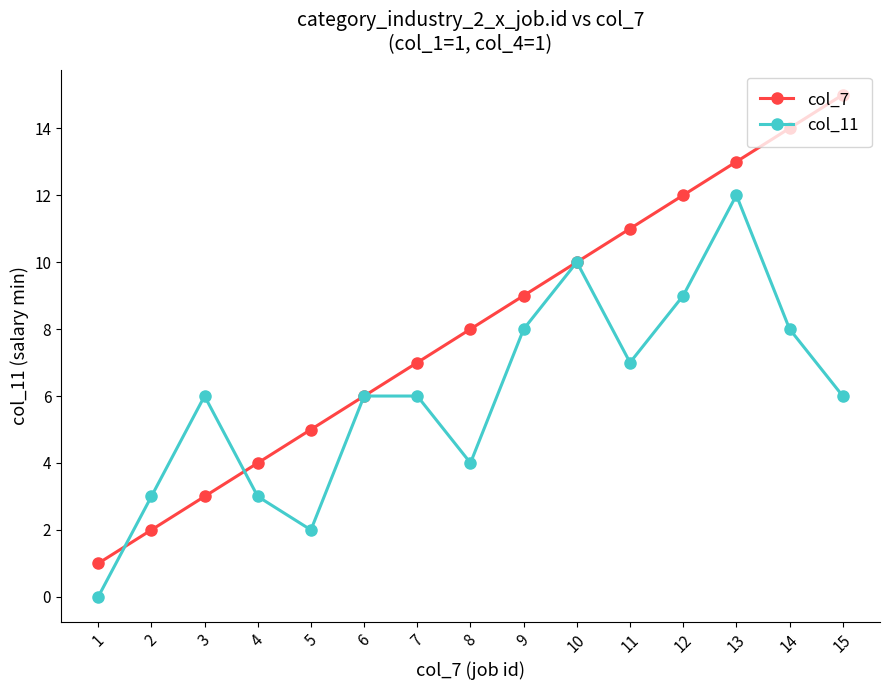

True or false: col_11 has more than 2 interior local peaks.

True